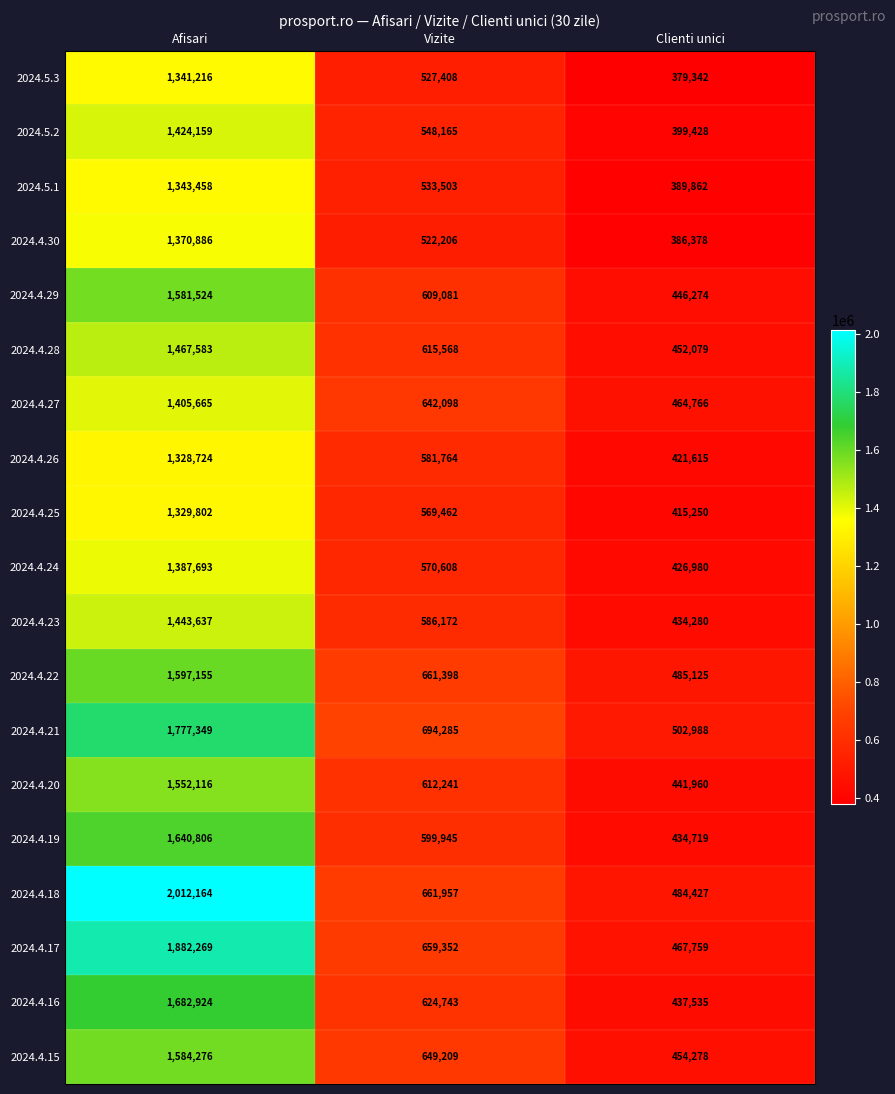

What is the difference between the maximum and second lowest values in the 2024.4.23 series?

857465